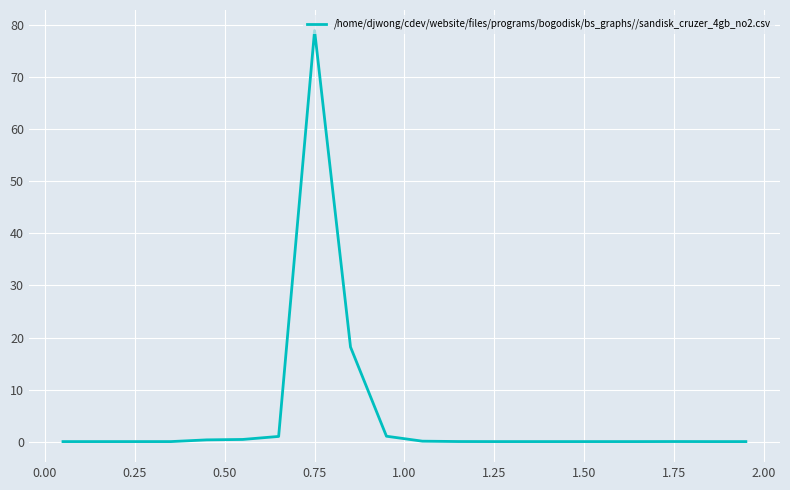

What is the maximum value shown in the chart?

79.0